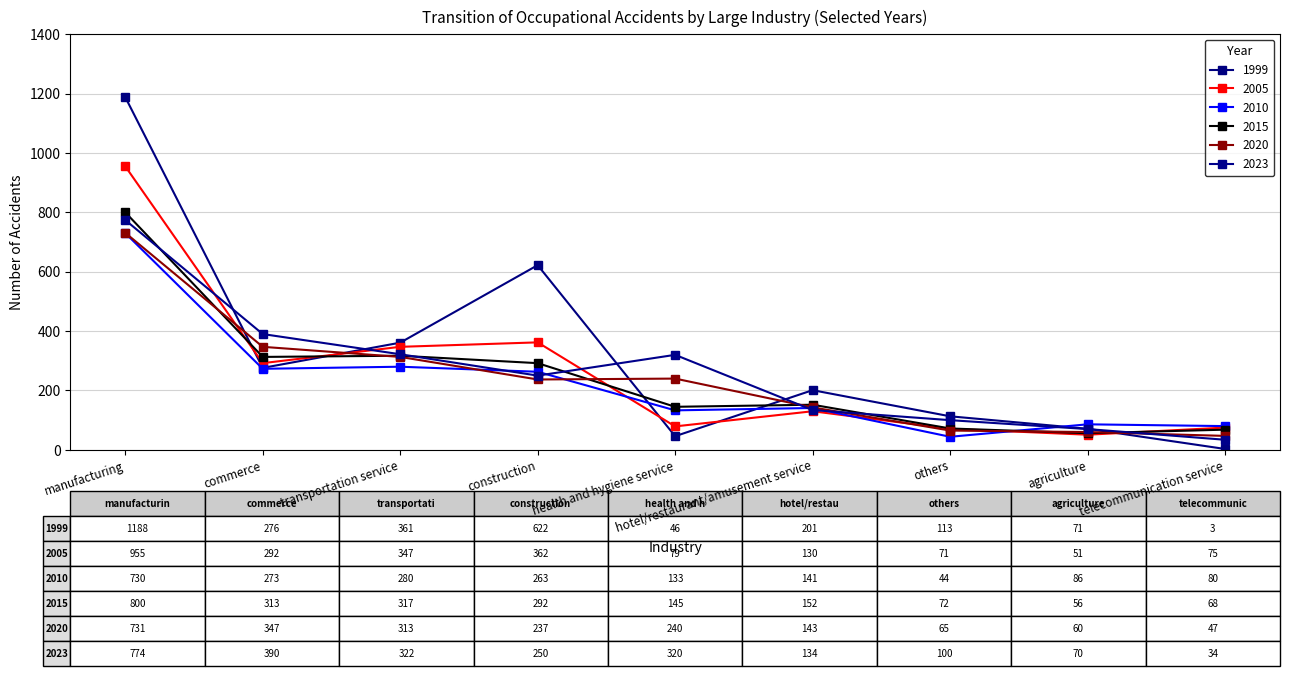

How many interior local valleys does the 2015 series have?

3